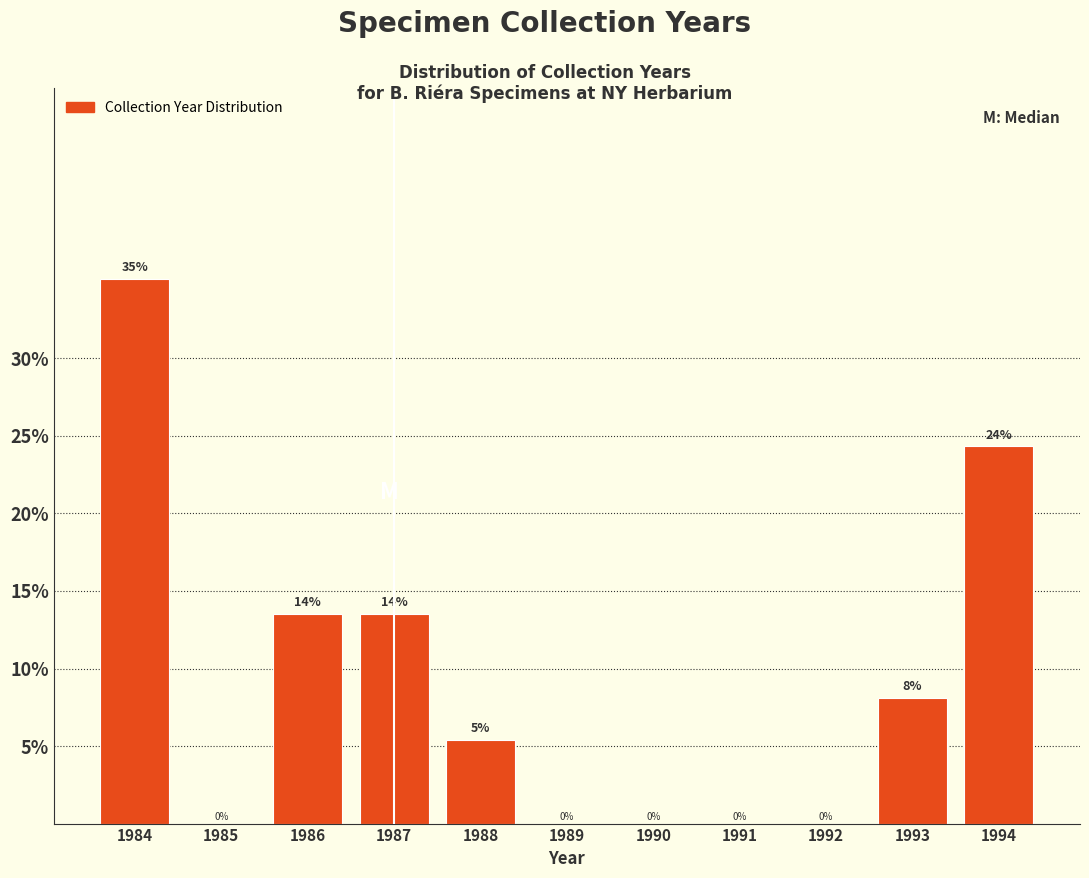

The chart shows a value of -14.1 at 1990. True or false?

False